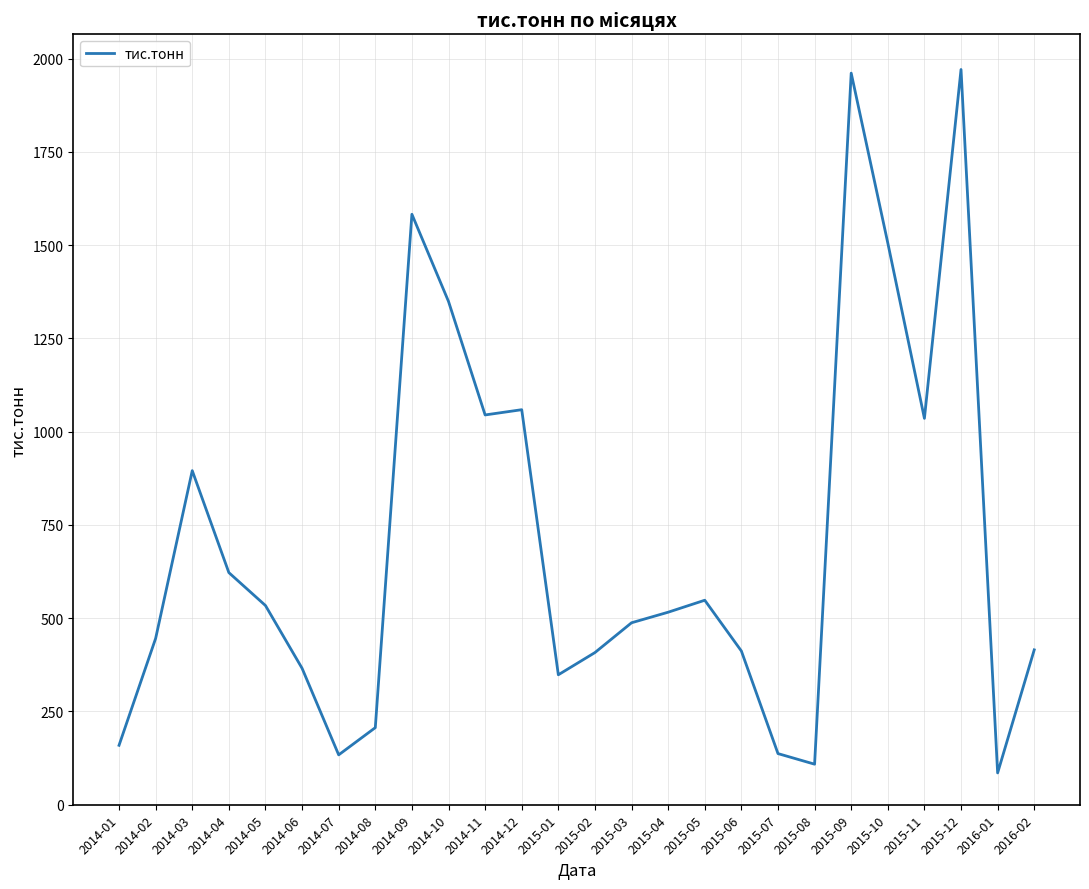

What is the ratio of the value at 2014-11 to the value at 2014-10?

0.8